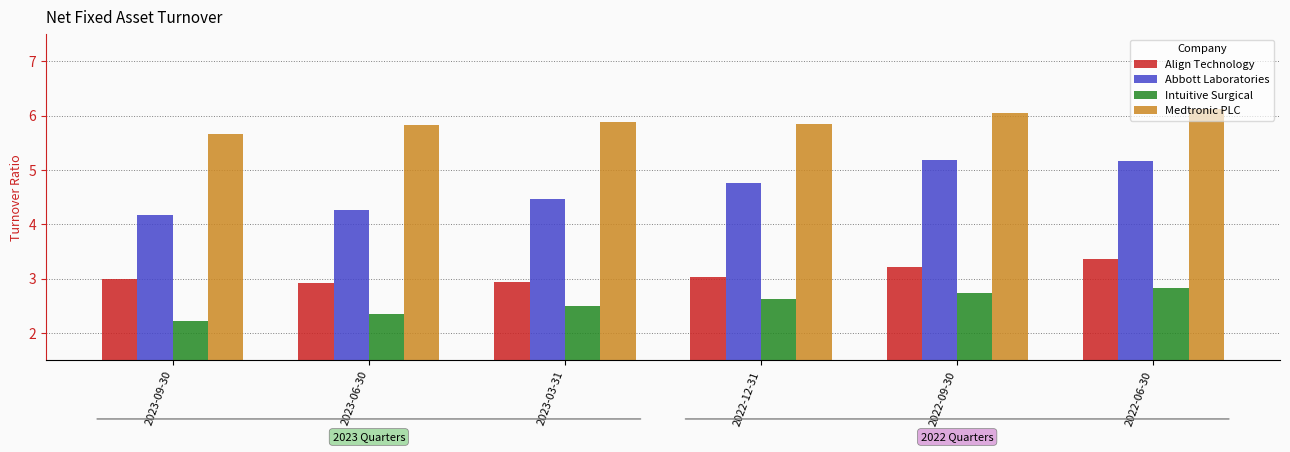

Rank the series by their maximum value, from lowest to highest.

Intuitive Surgical, Align Technology, Abbott Laboratories, Medtronic PLC